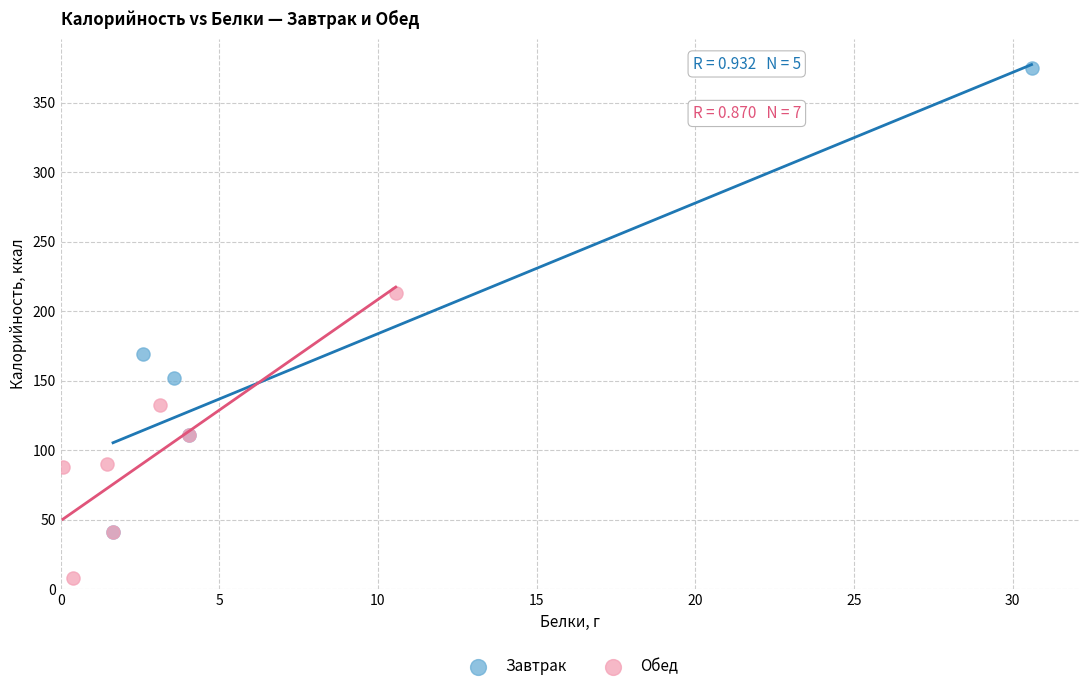

Which series contains the highest Y value?

Завтрак